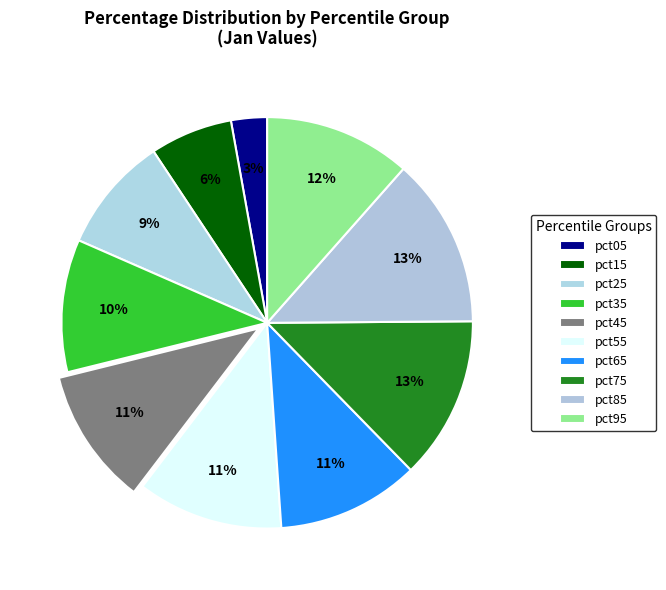

How many segments does this pie chart have?

10